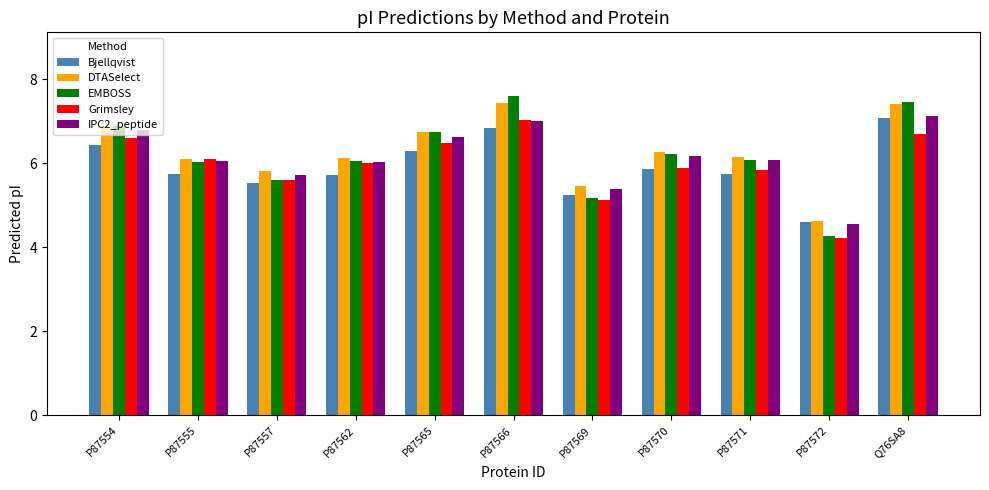

At how many categories does at least one series exceed 6?

8